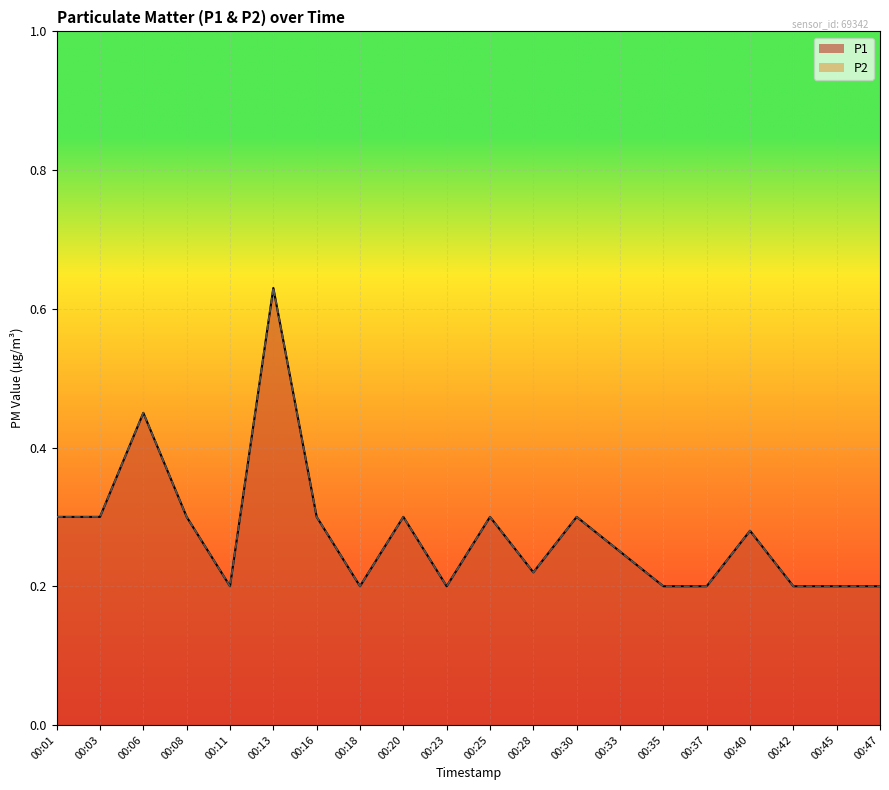

What is the minimum value shown in the chart?

0.2